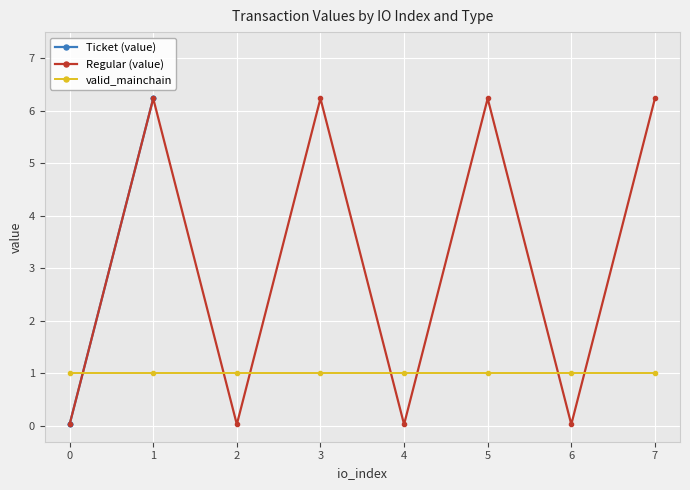

How many data points does each series have?

8